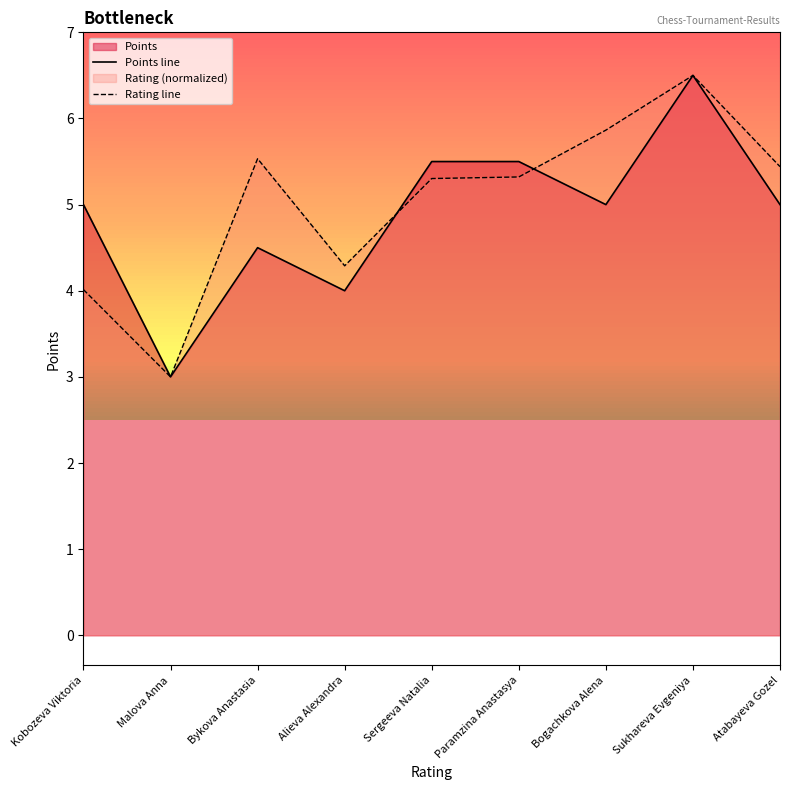

What is the value of the Rating line point at the 9th from the left?

5.4